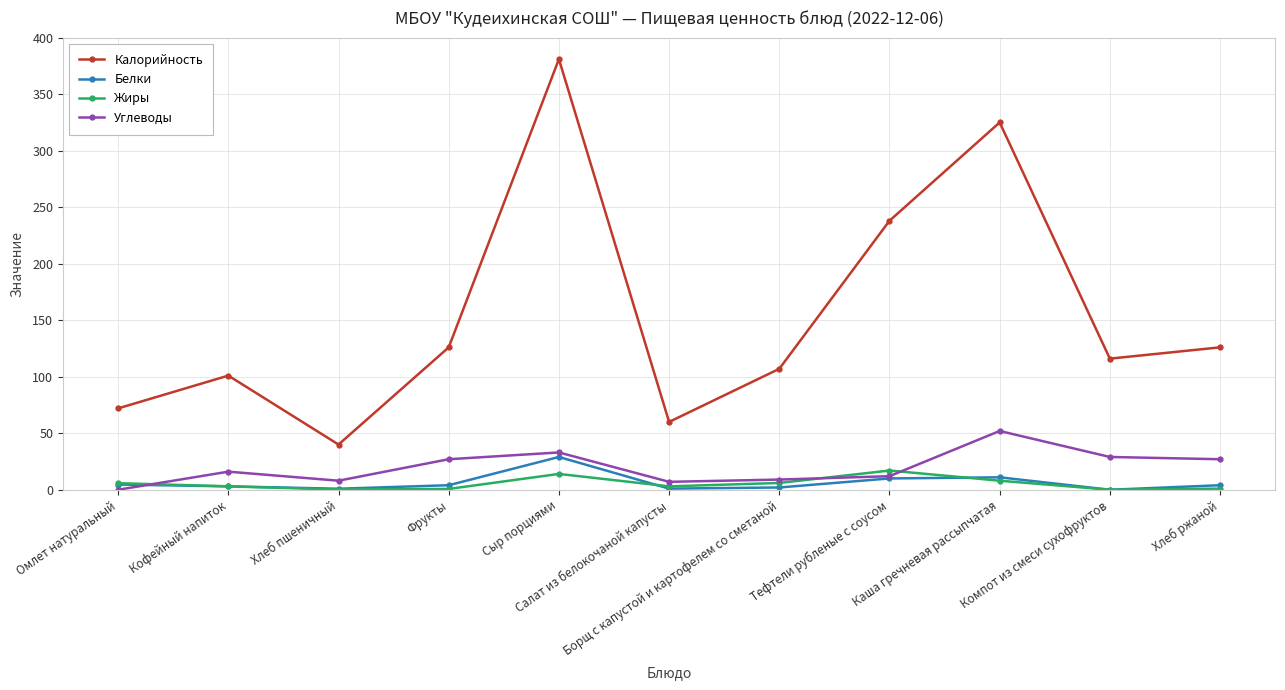

What is the difference between the Белки values at Кофейный напиток and Тефтели рубленые с соусом?

7.0